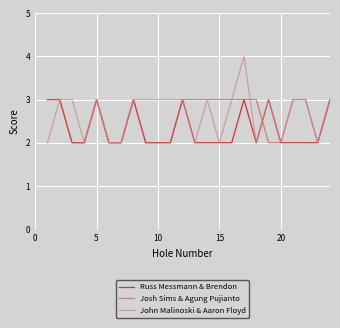

What is the maximum value shown in the chart?

4